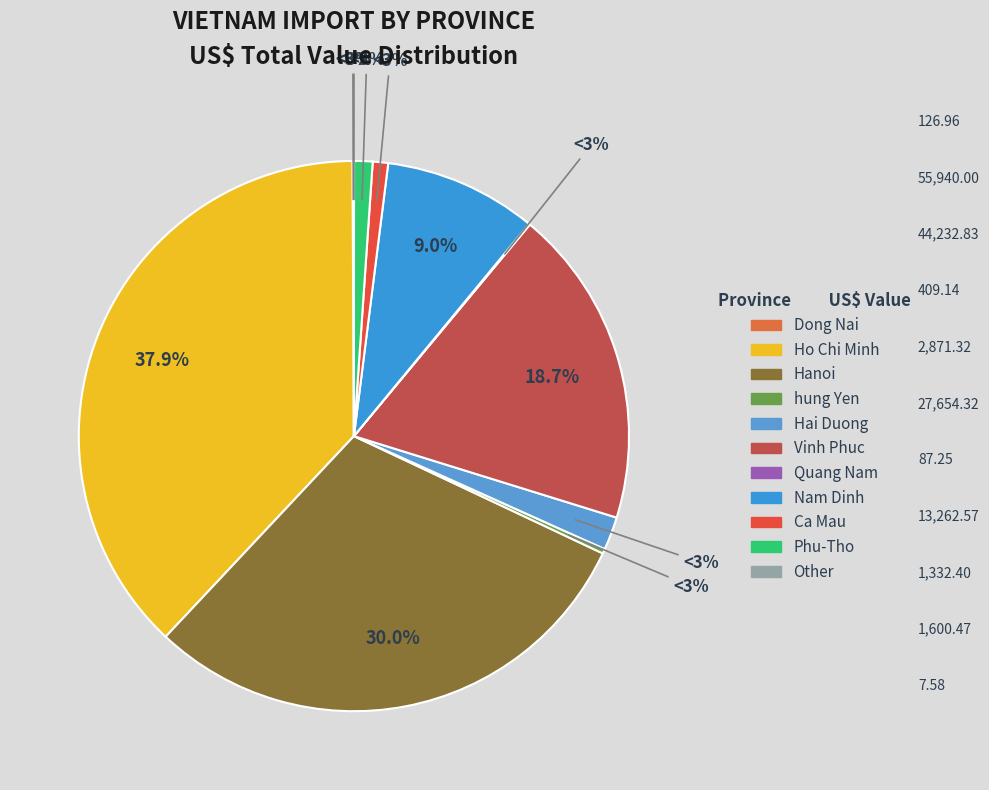

What percentage is the Vinh Phuc slice, to the nearest percent?

19%